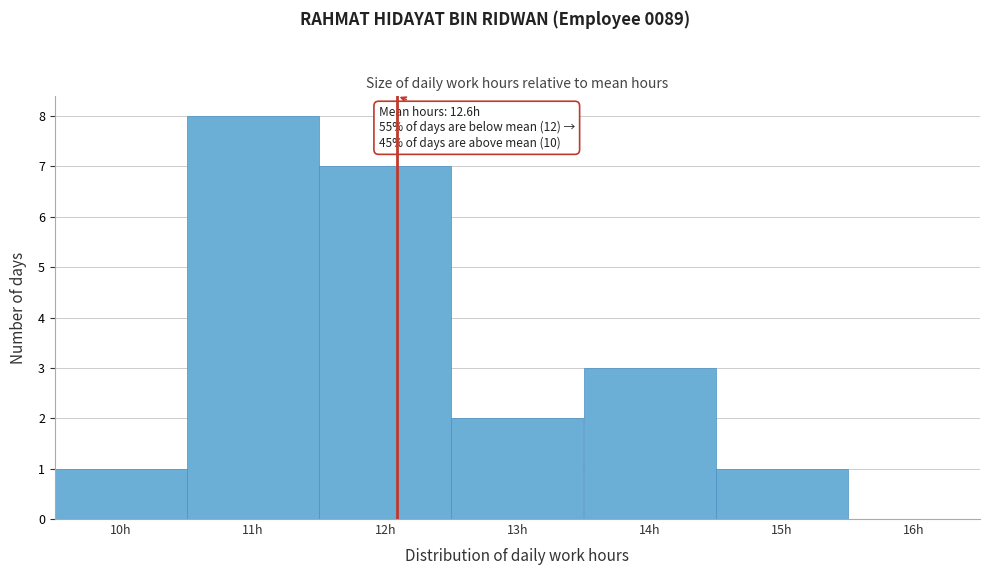

Reading left to right, transcribe all the data shown in this chart.

10h=1	11h=8	12h=7	13h=2	14h=3	15h=1	16h=0